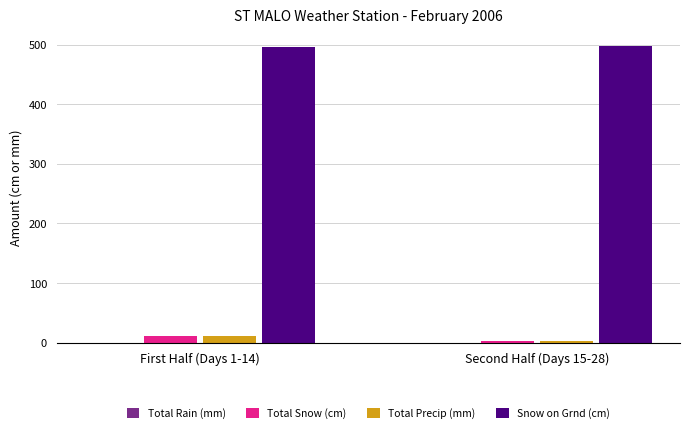

What is the minimum value for Snow on Grnd (cm)?

495